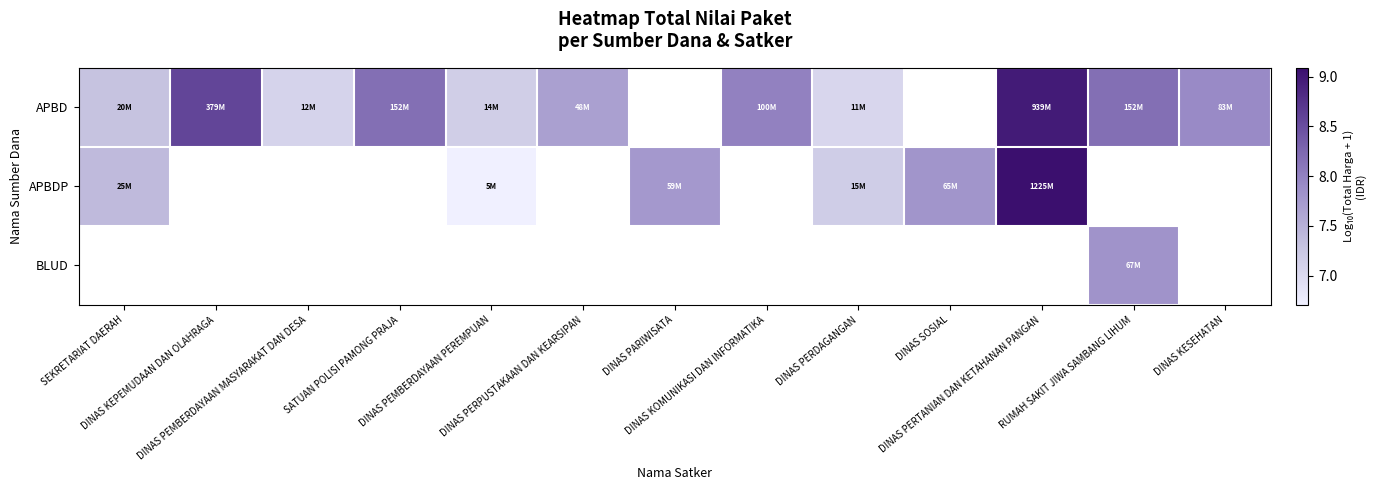

How many categories are shown in the chart?

13